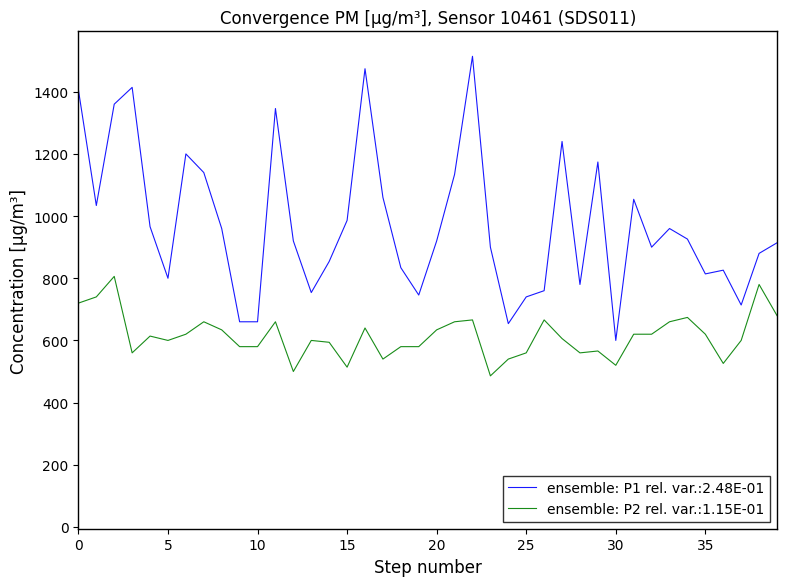

True or false: ensemble: P2 rel. var.:1.15E-01 and ensemble: P1 rel. var.:2.48E-01 cross at least once.

False